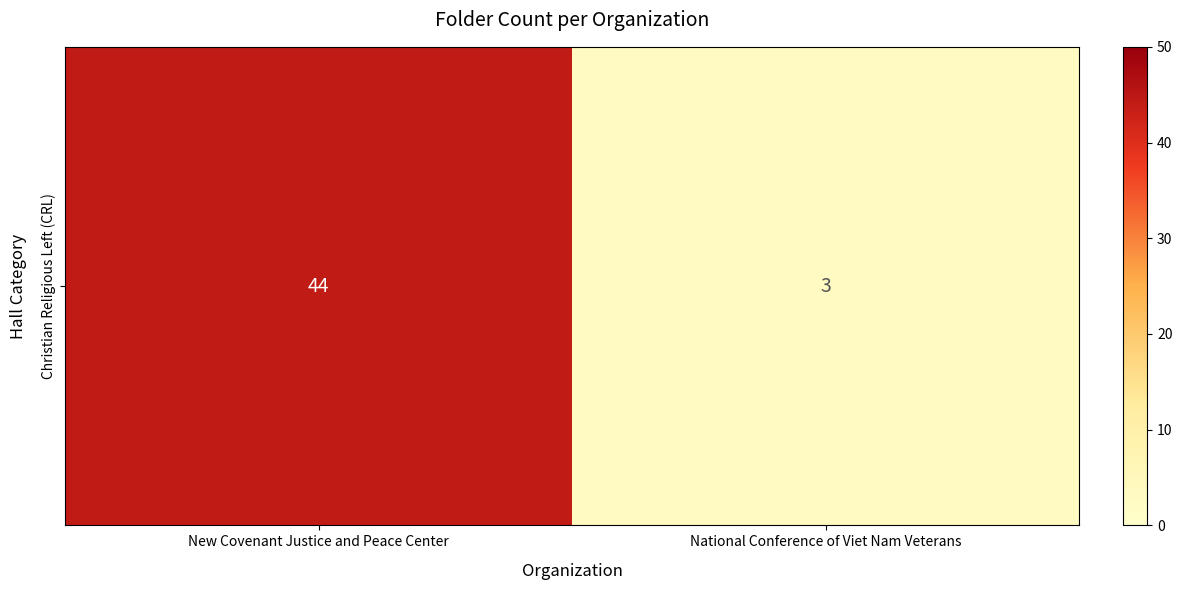

What is the minimum value shown in the chart?

3